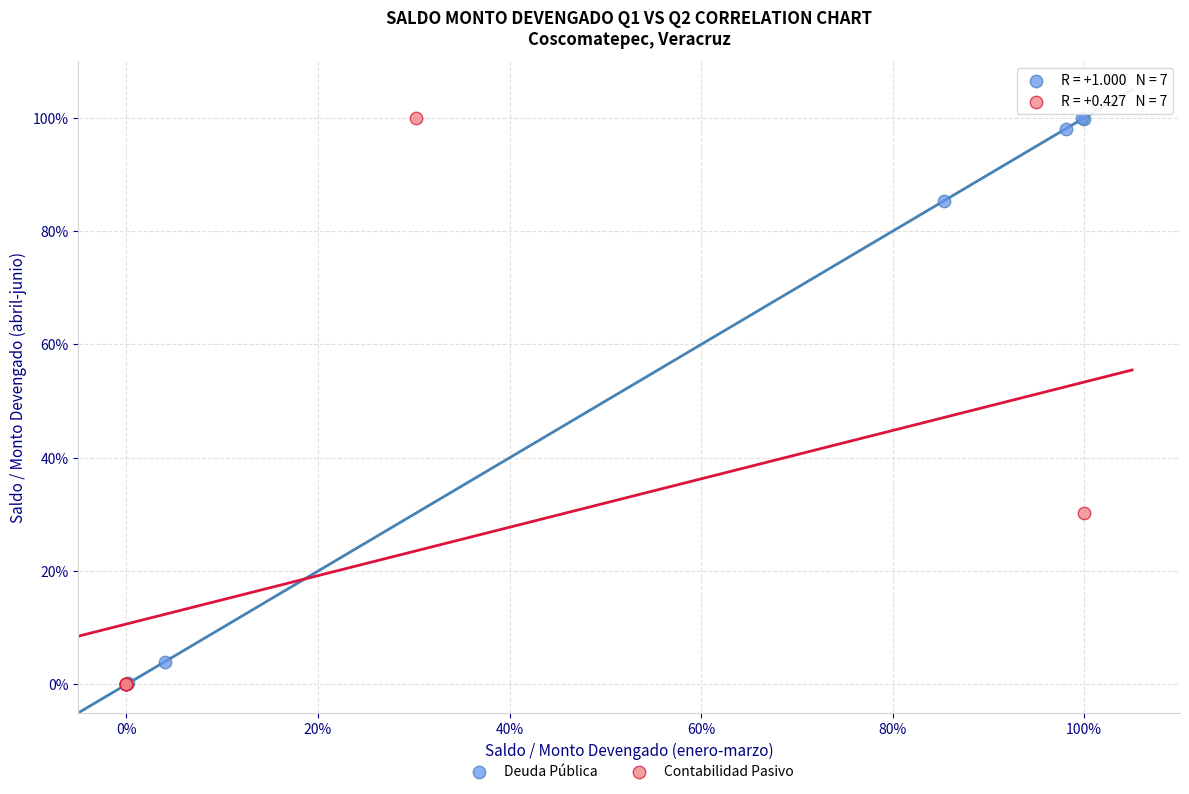

What are all the series names shown in the legend?

Deuda Pública, Contabilidad Pasivo